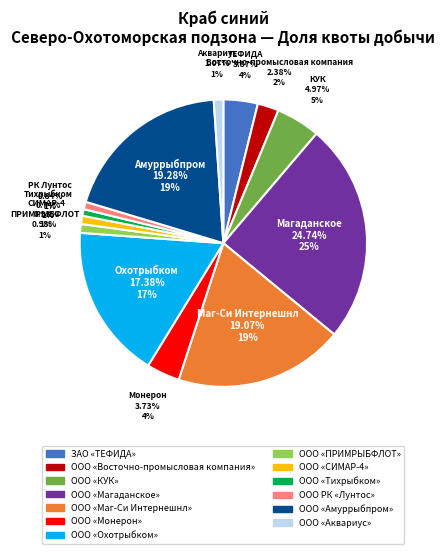

Which category has the biggest portion of the pie?

ООО «Магаданское»